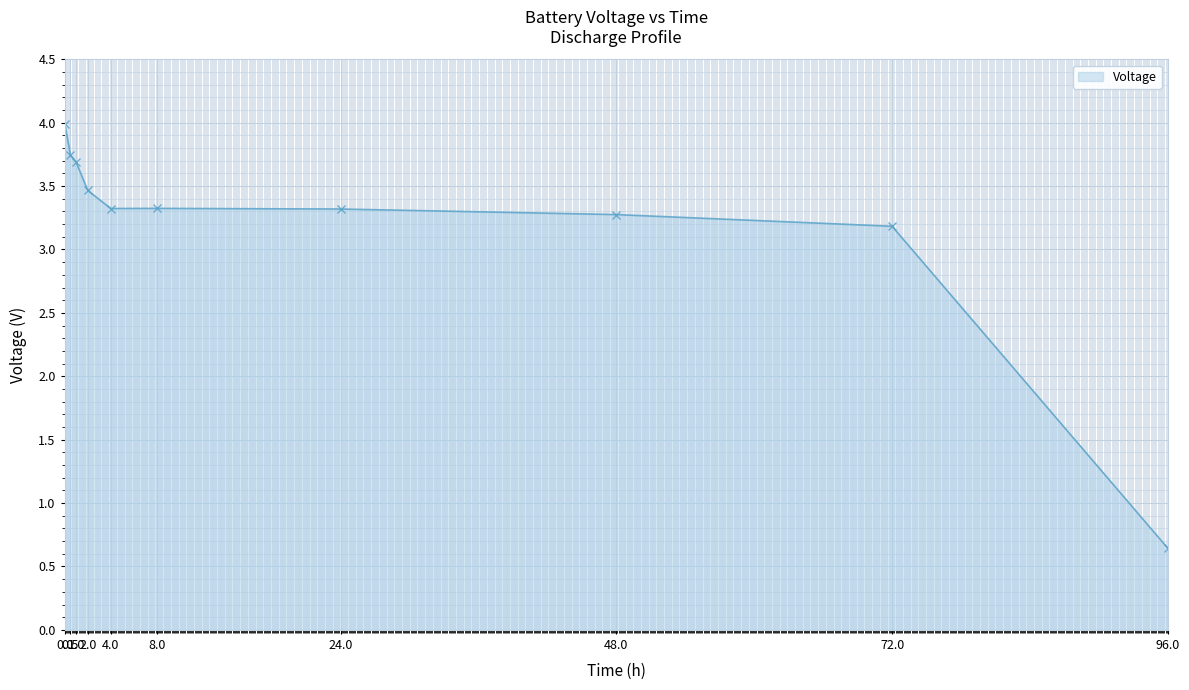

The chart shows a value of 3.3 at 24.0. True or false?

True